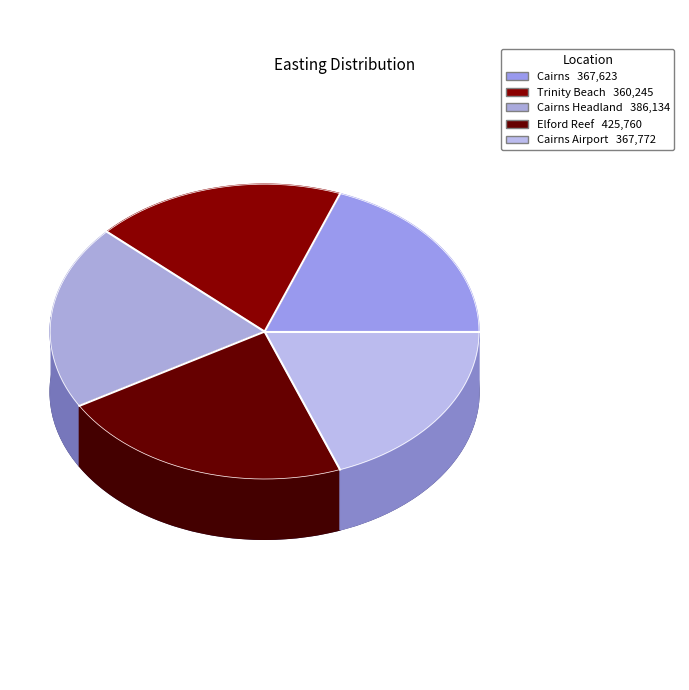

Count the number of slices in the pie.

5